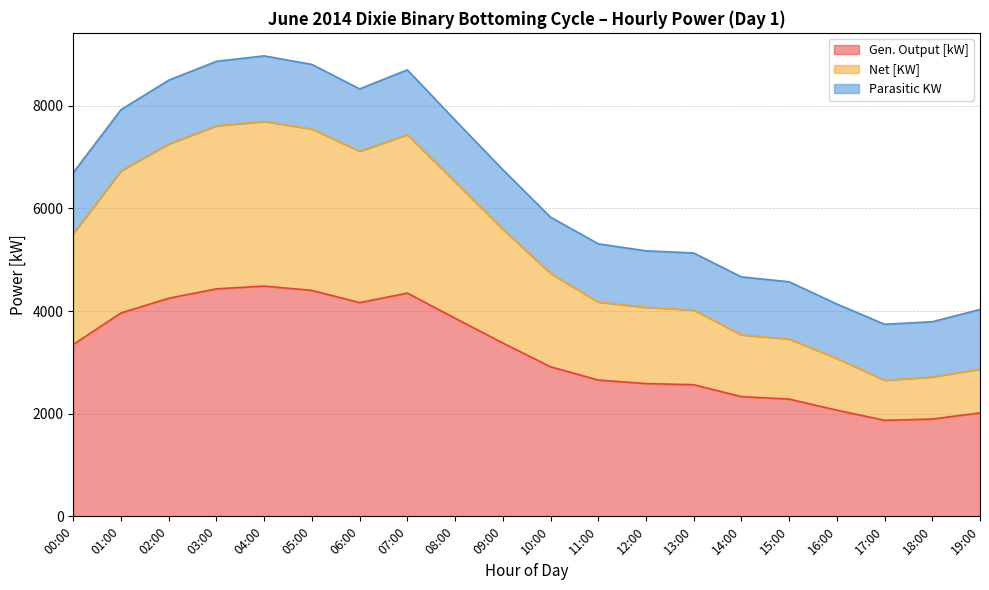

What is the label of the 16th point from the left?

15:00